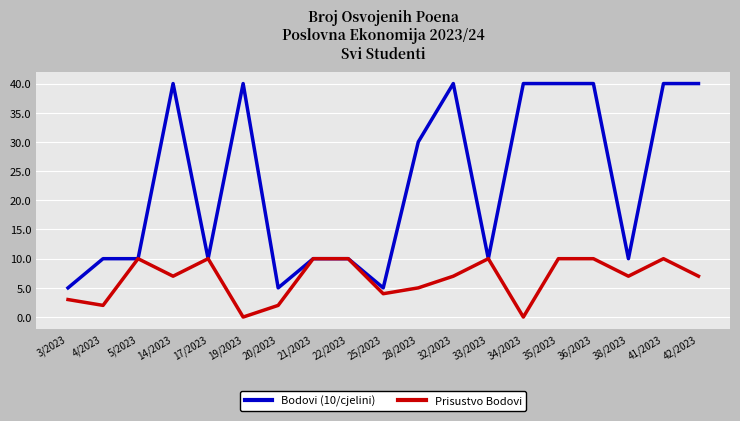

How many Bodovi (10/cjelini) values are between 10 and 40?

16